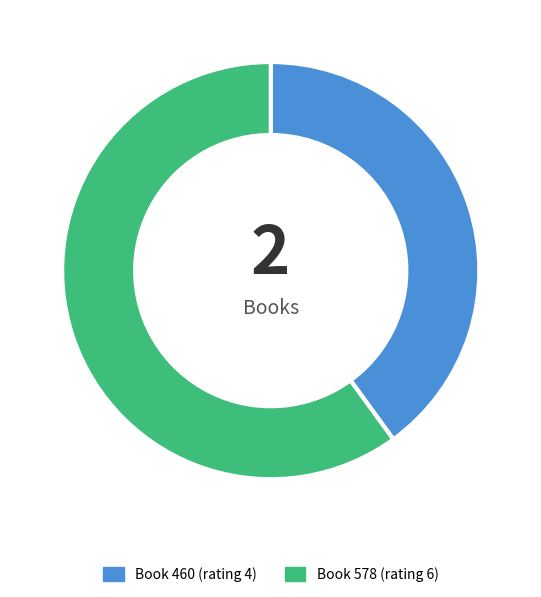

Which category accounts for the majority?

Book 578 (rating 6)